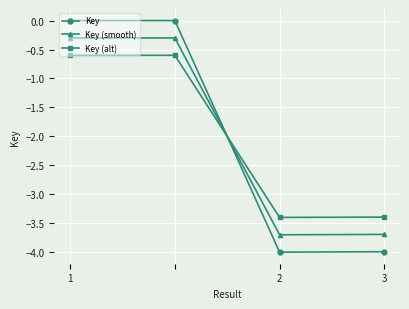

What is the value of the Key (smooth) point at the 4th from the left?

-3.7